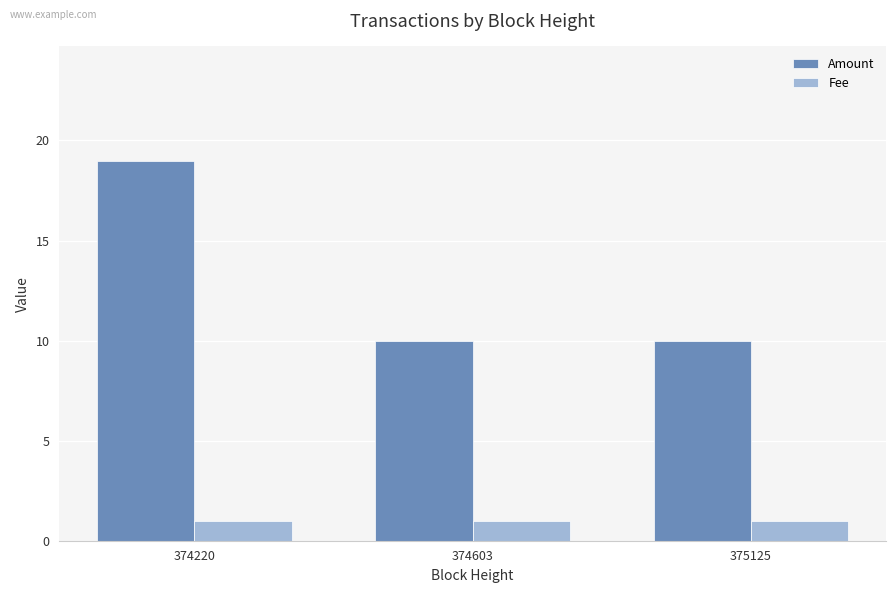

What is the lowest value of the Amount series?

10